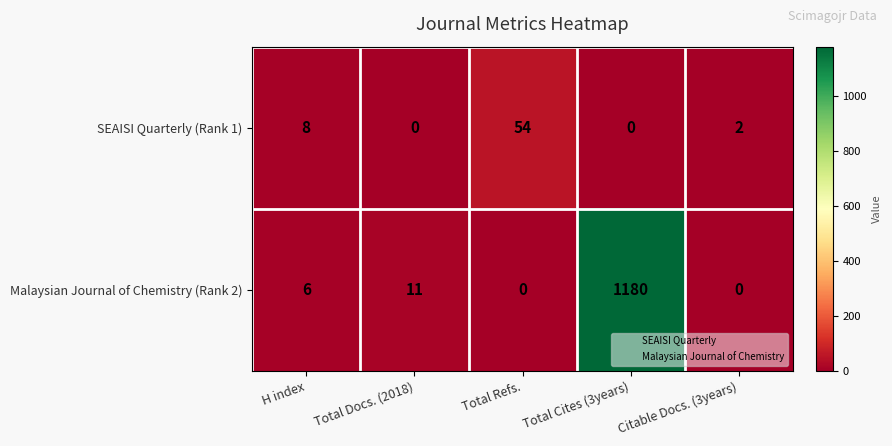

True or false: SEAISI Quarterly (Rank 1) has a value of 54 at Total Refs..

True